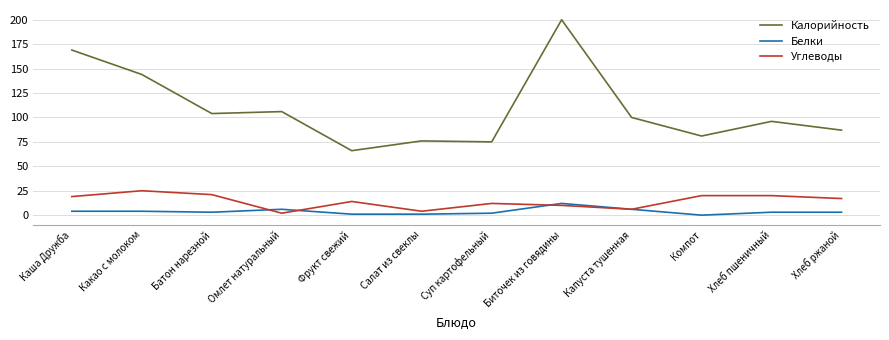

What is the sum of the Углеводы values at Фрукт свежий and Капуста тушенная?

20